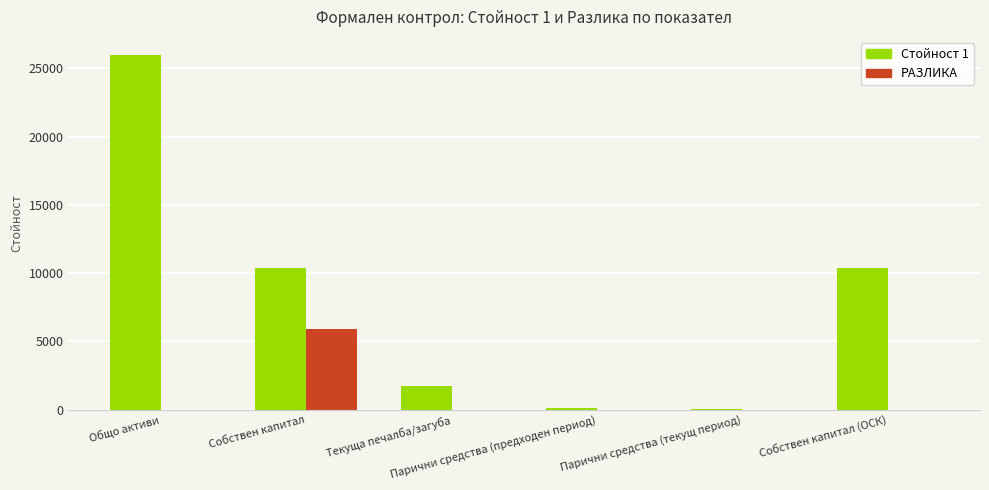

Does the chart contain stacked bars?

No